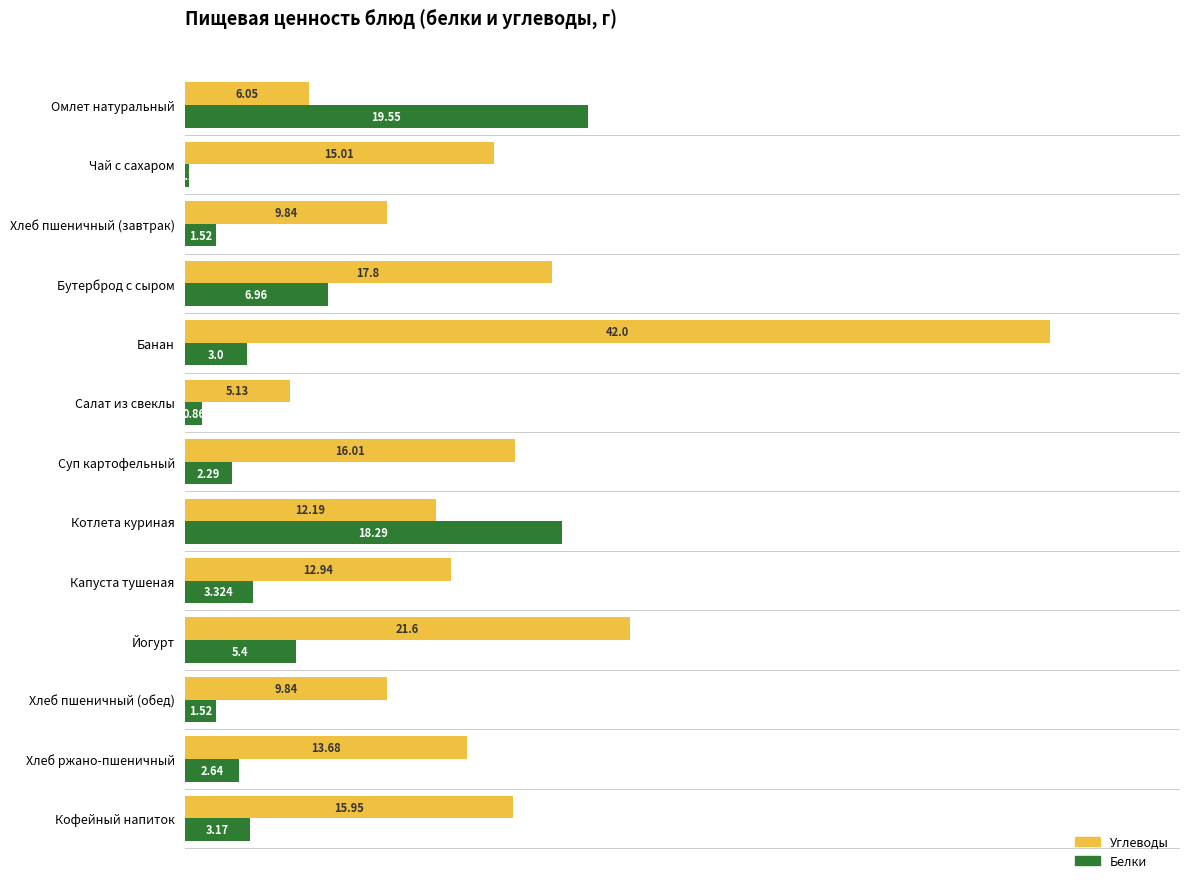

Which series has the widest spread of values?

Углеводы